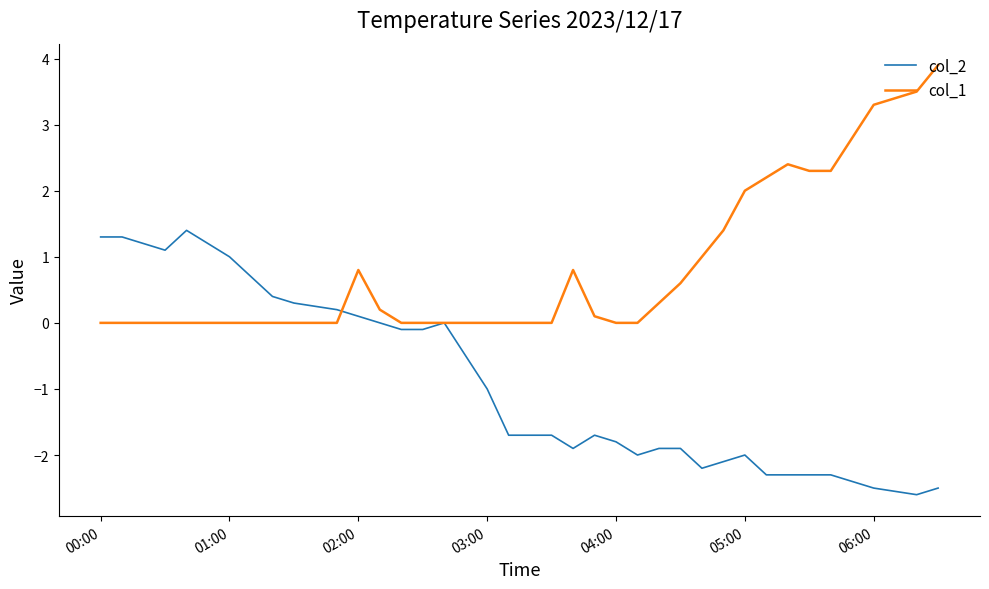

What is the smallest value displayed?

-2.6